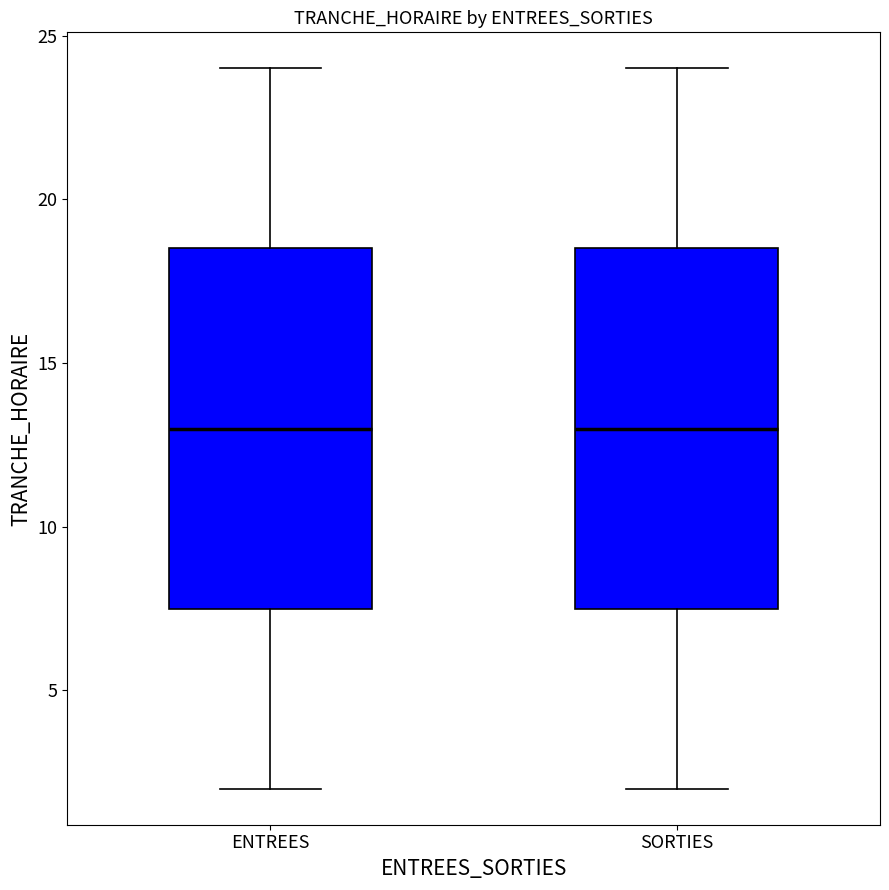

Reading left to right, read every box against the y-axis: the position of its median line, the range the box covers, and the ends of its whiskers. The values are not printed on the chart, so give them approximately, as read against the axis.

ENTREES: median 13.0, box 7.5 to 18.5, whiskers 2.0 to 24.0
SORTIES: median 13.0, box 7.5 to 18.5, whiskers 2.0 to 24.0